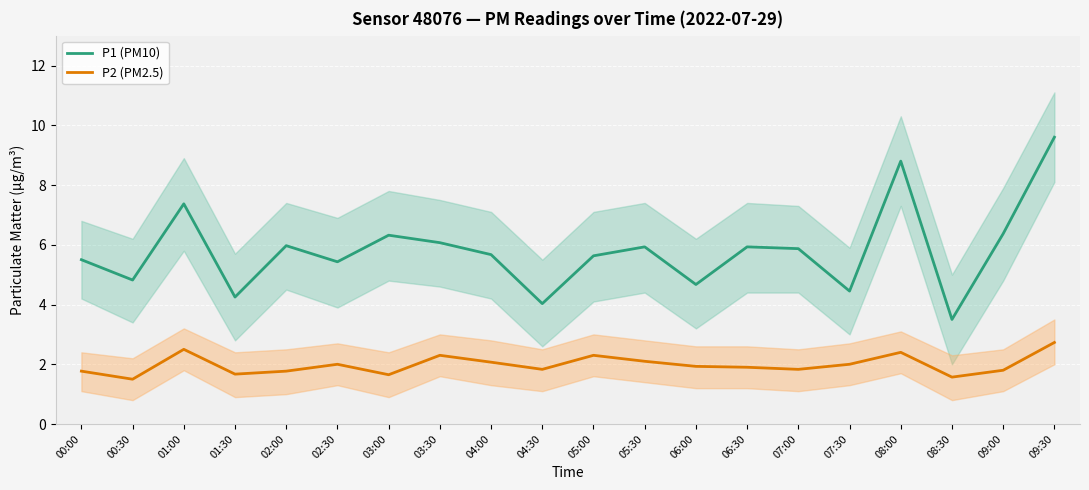

Which category has the highest value in the P2 (PM2.5) series?

09:30